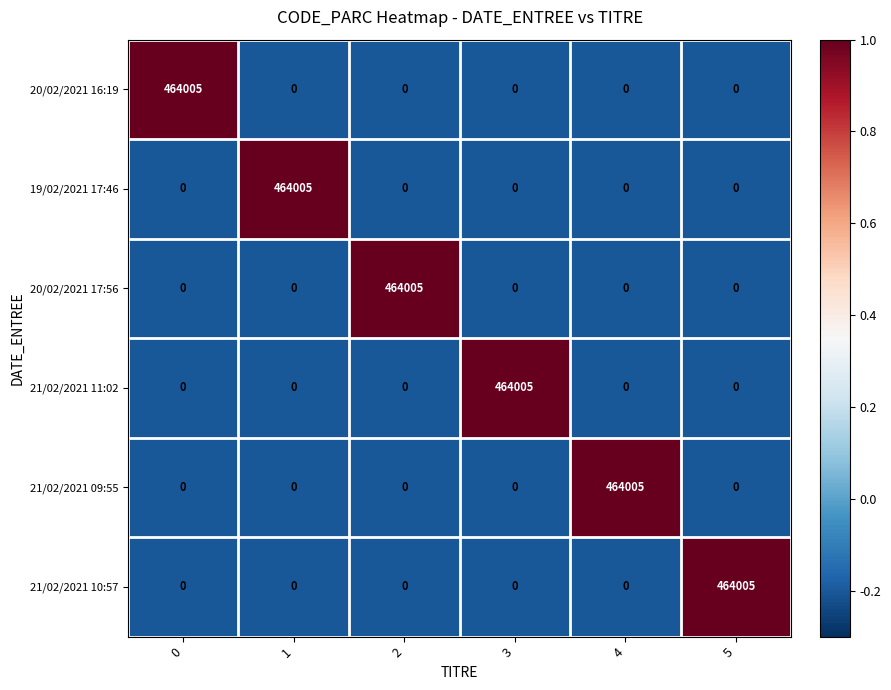

What is the spread (max minus min) of values at 5?

464005